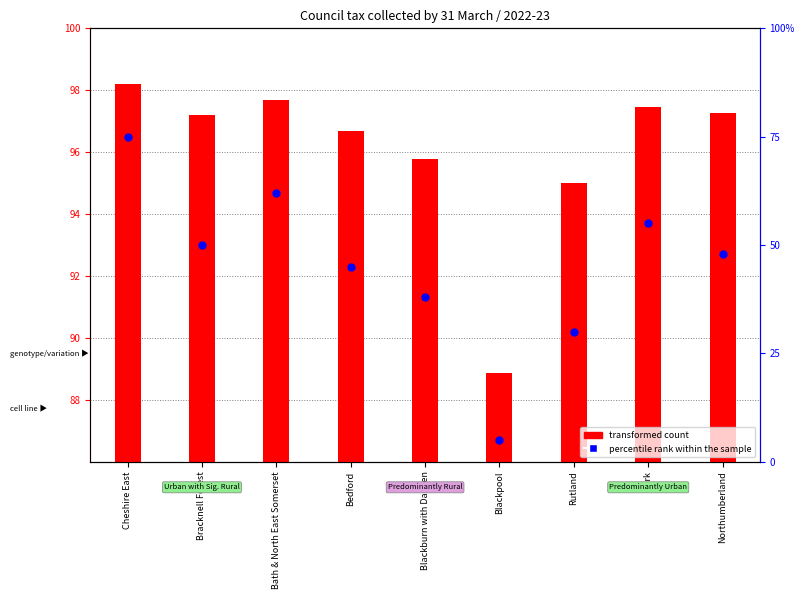

At how many categories does at least one series exceed 8?

9